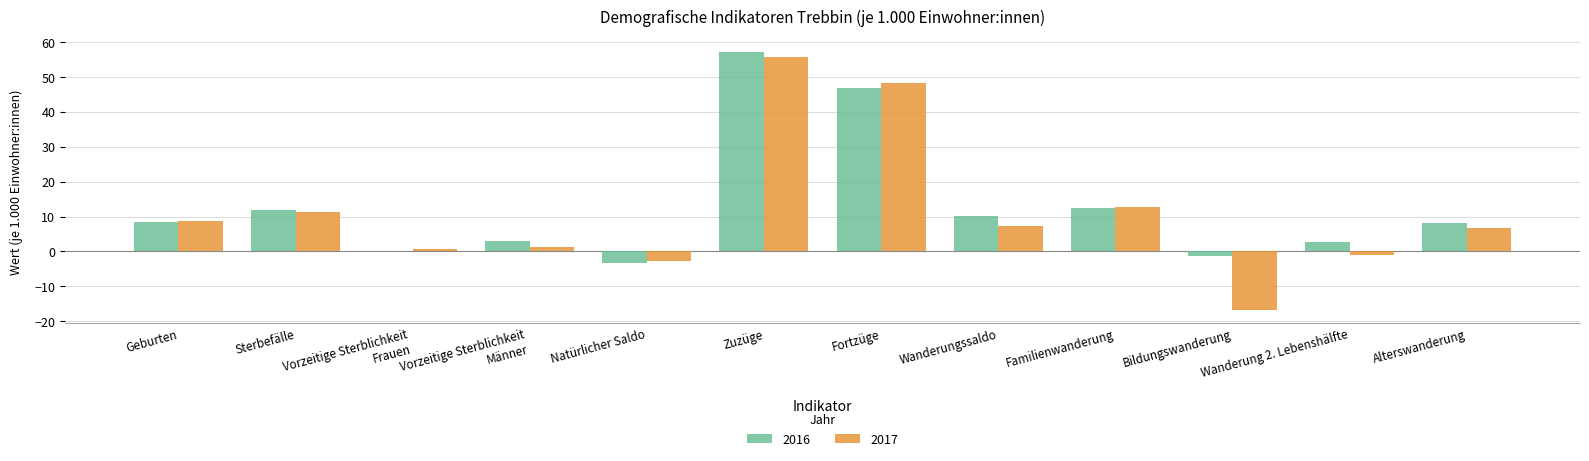

What is the greatest value displayed?

57.1